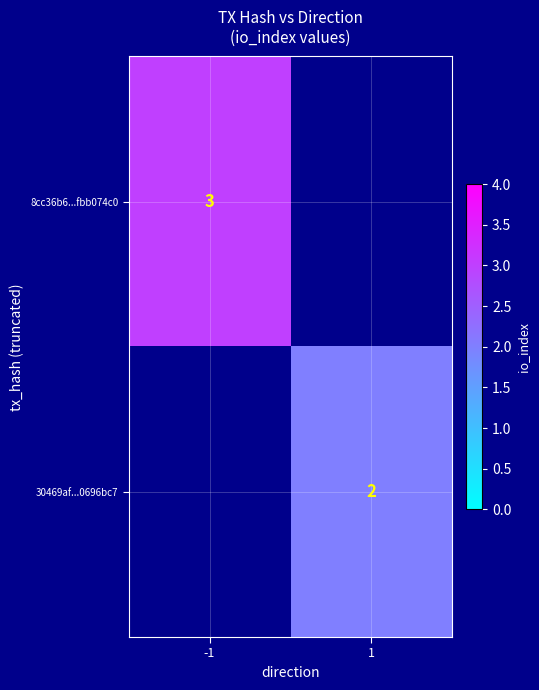

Is it true that 30469af...0696bc7 equals 2 at 1?

True